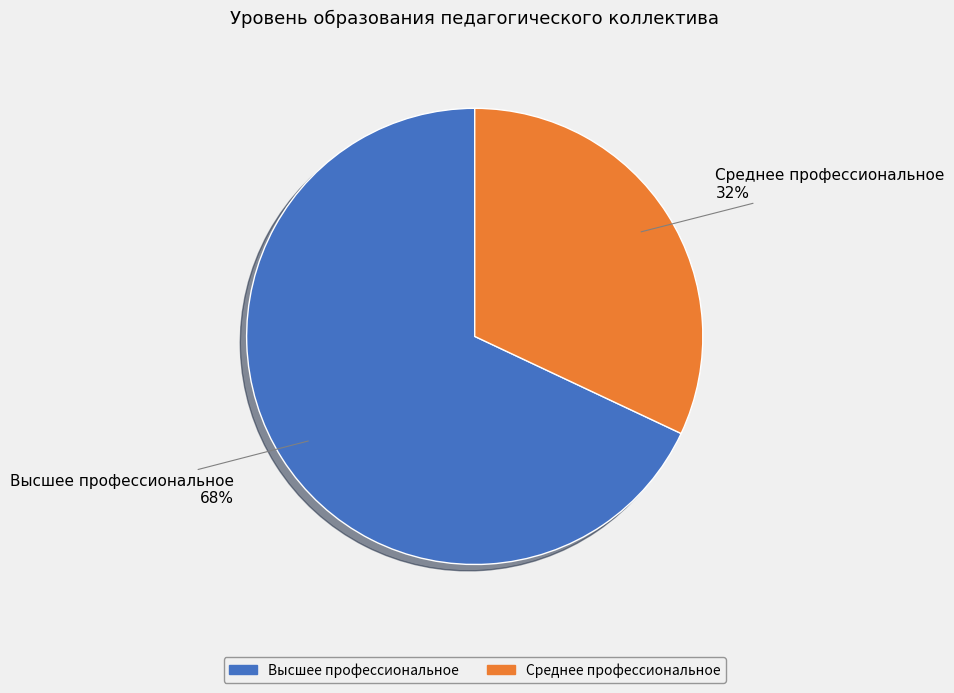

Between Среднее профессиональное and Высшее профессиональное, which is larger?

Высшее профессиональное